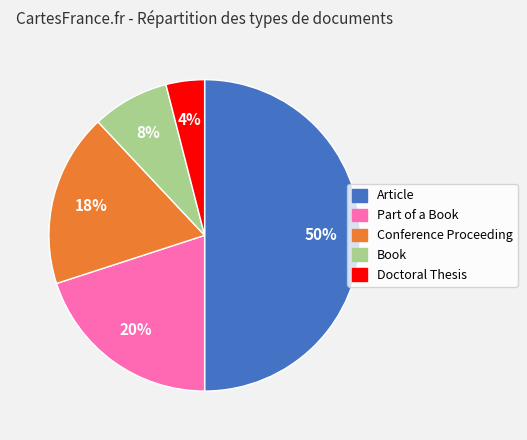

The Part of a Book slice represents 20% of the pie. True or false?

True